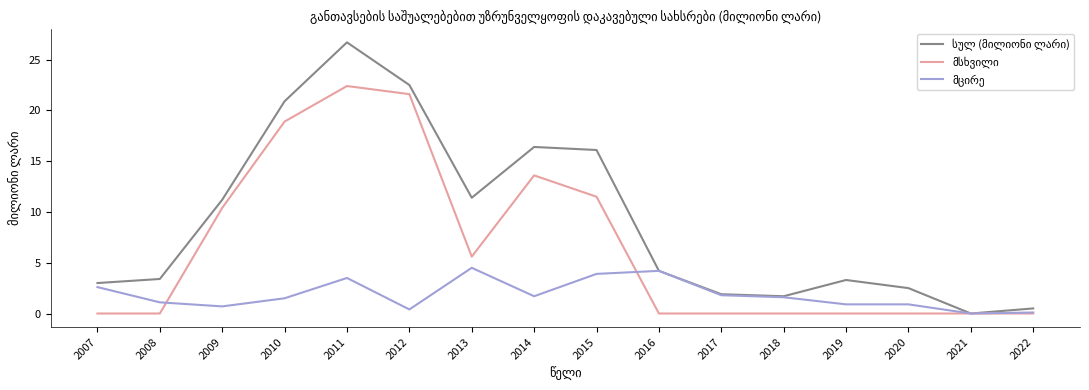

What is the difference between the highest and lowest values at 2013?

6.9